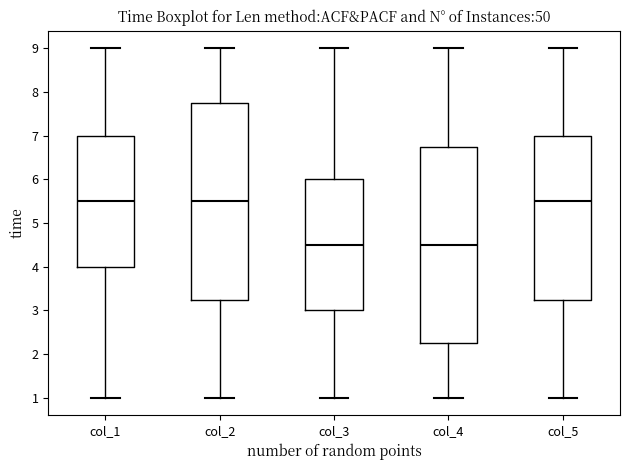

Reading left to right, transcribe this box plot: for each box, give where its median line is, the range the box spans, and where its two whiskers end, as read against the y-axis. The values are not printed on the chart, so give them approximately, as read against the axis.

col_1: median 5.5, box 4.0 to 7.0, whiskers 1.0 to 9.0
col_2: median 5.5, box 3.3 to 7.8, whiskers 1.0 to 9.0
col_3: median 4.5, box 3.0 to 6.0, whiskers 1.0 to 9.0
col_4: median 4.5, box 2.3 to 6.8, whiskers 1.0 to 9.0
col_5: median 5.5, box 3.3 to 7.0, whiskers 1.0 to 9.0